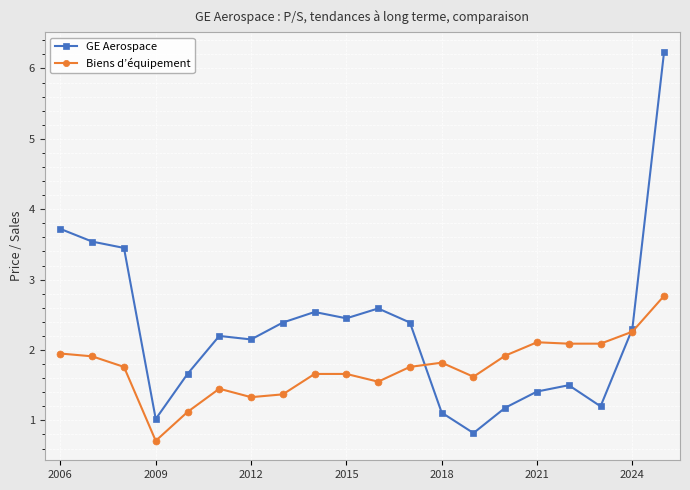

Which series has the largest total across all categories?

GE Aerospace